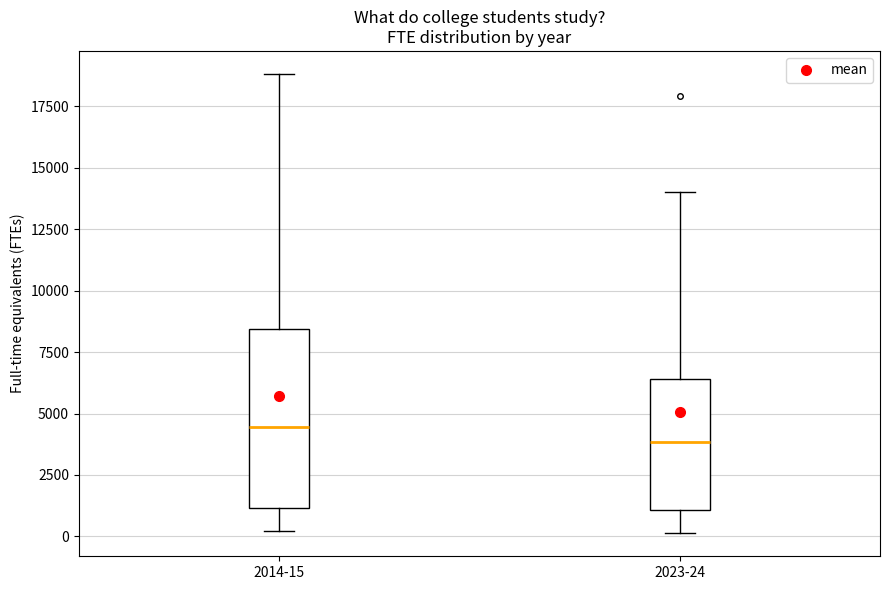

Reading left to right, read every box against the y-axis: the position of its median line, the range the box covers, and the ends of its whiskers. The values are not printed on the chart, so give them approximately, as read against the axis.

2014-15: median 4500, box 1000 to 8500, whiskers 0 to 19000
2023-24: median 4000, box 1000 to 6500, whiskers 0 to 14000